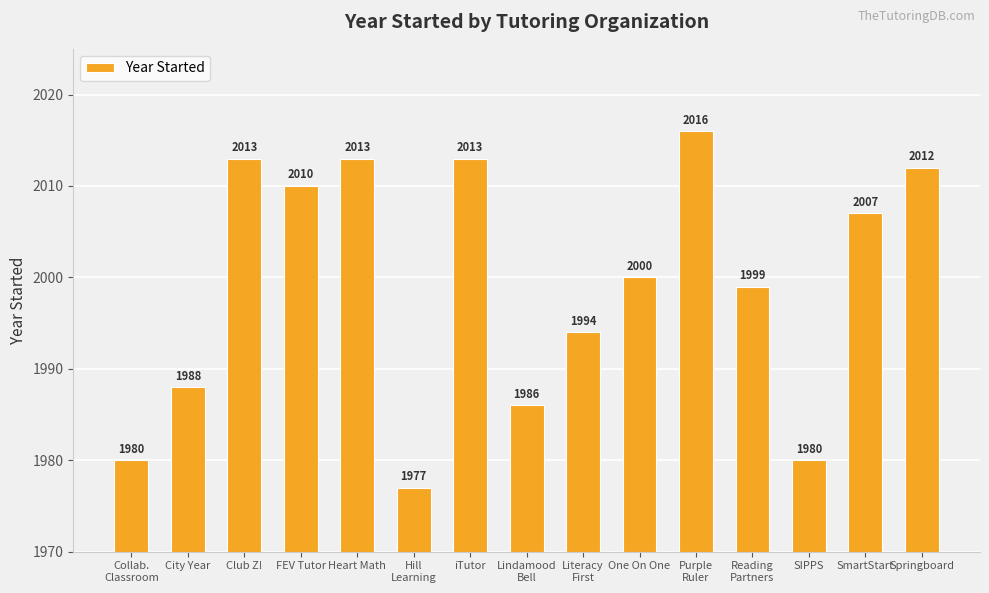

At which label is the value closest to 1996?

Literacy
First